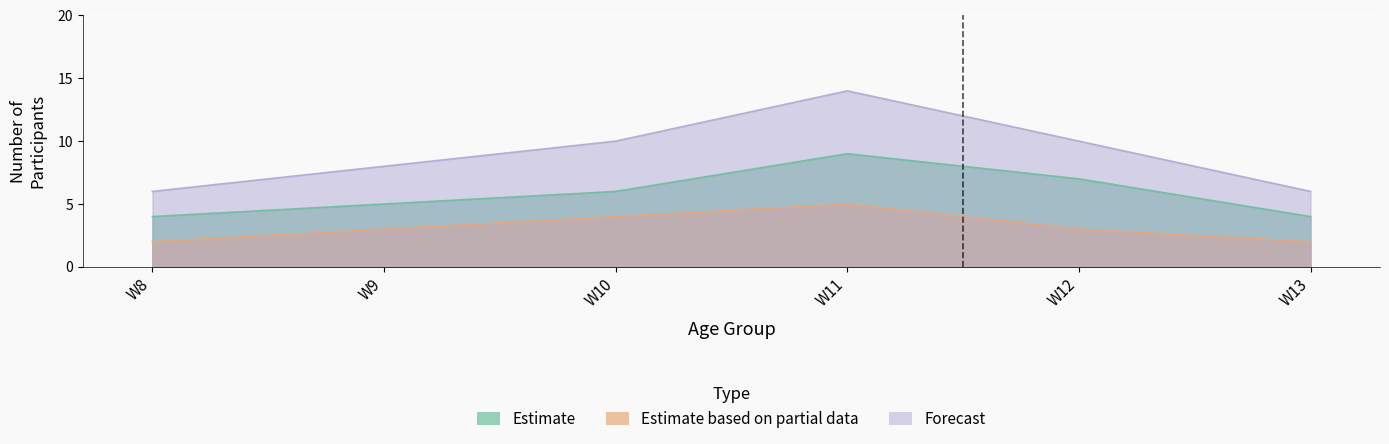

Rank the series by their maximum value, from lowest to highest.

Estimate based on partial data, Estimate, Forecast